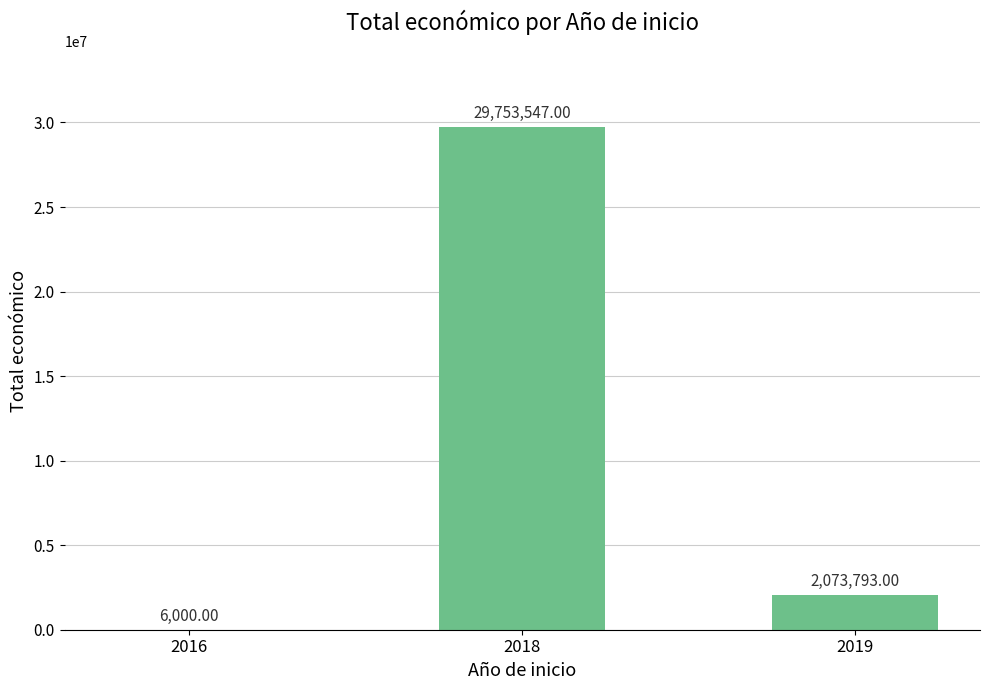

What is the sum of the values at 2019 and 2018?

31827340